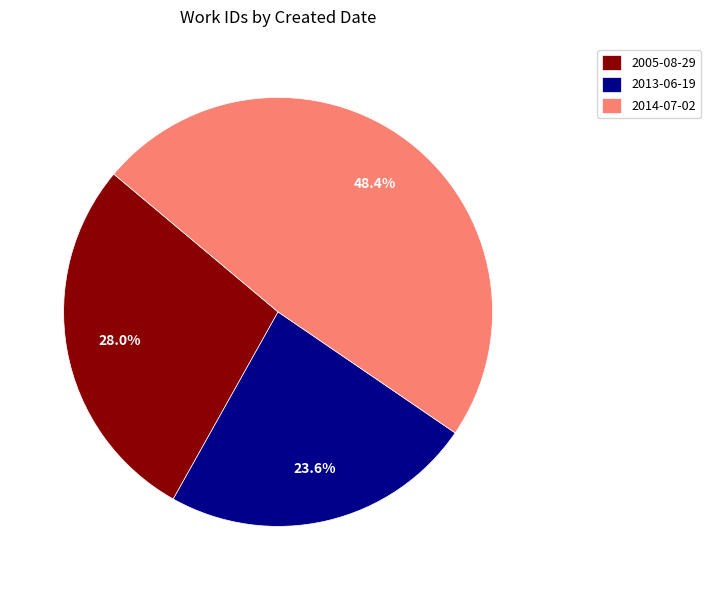

To the nearest percent, what is the average slice percentage?

33%